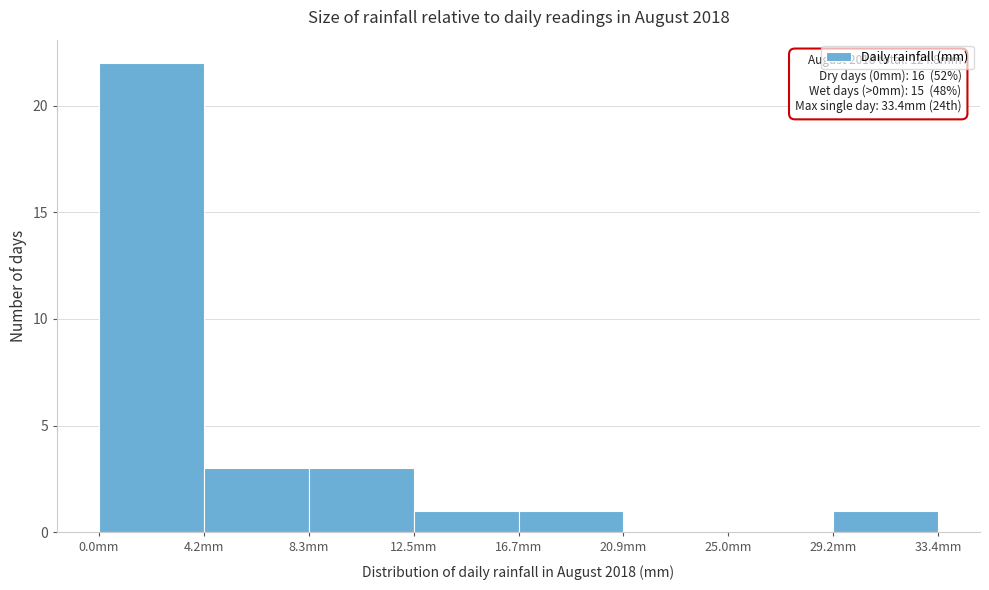

Over which range of the x-axis is the bar tallest?

0.0 to 4.0